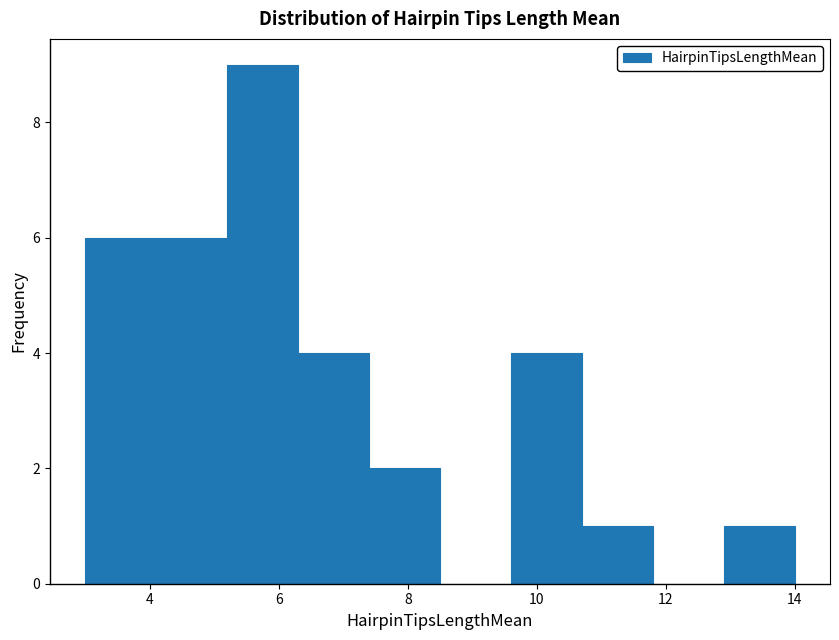

Reading left to right, transcribe this chart: for each bar, give the range it covers on the x-axis and its height. Neither the bar edges nor the heights are printed on the chart, so give them approximately, as read against the axes.

3.0 to 4.1: 6
4.1 to 5.2: 6
5.2 to 6.3: 9
6.3 to 7.4: 4
7.4 to 8.5: 2
8.5 to 9.6: 0
9.6 to 10.7: 4
10.7 to 11.8: 1
11.8 to 12.9: 0
12.9 to 14.0: 1